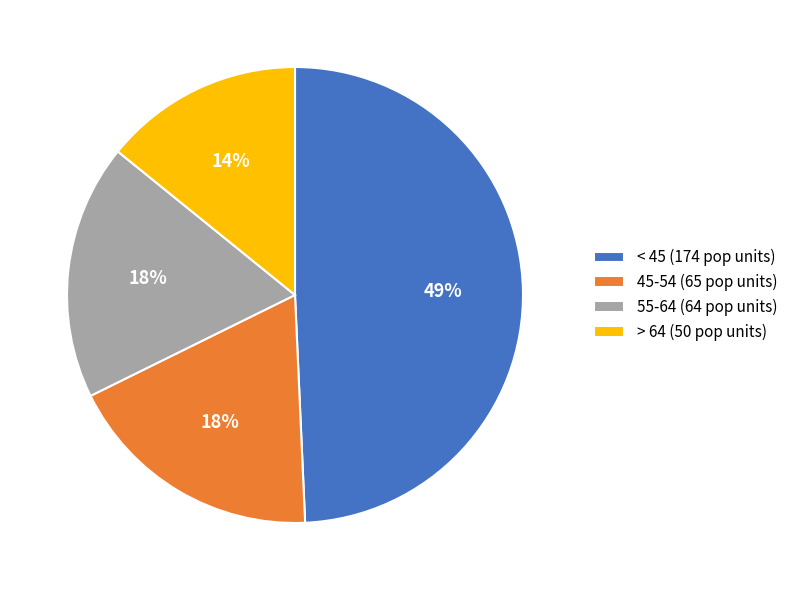

To the nearest percent, what is the difference between the > 64 (50 pop units) and < 45 (174 pop units) slice percentages?

35%